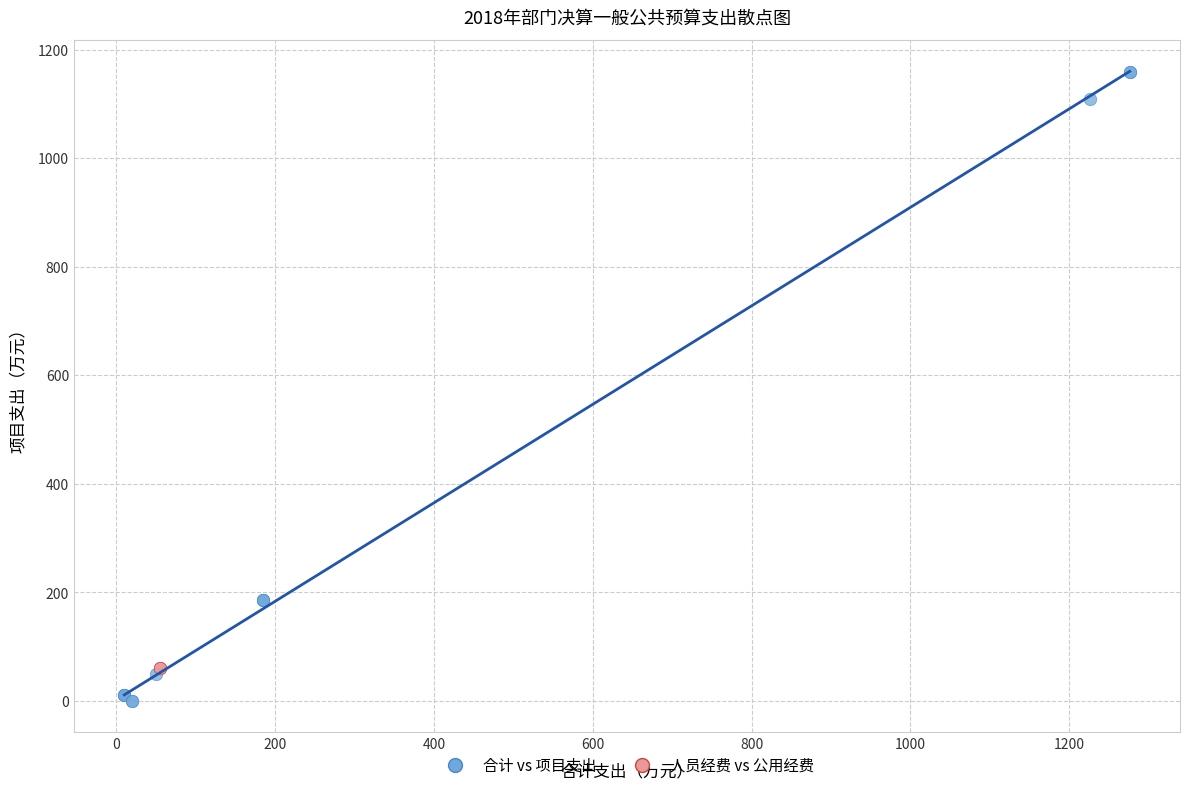

Which series contains the highest Y value?

合计 vs 项目支出